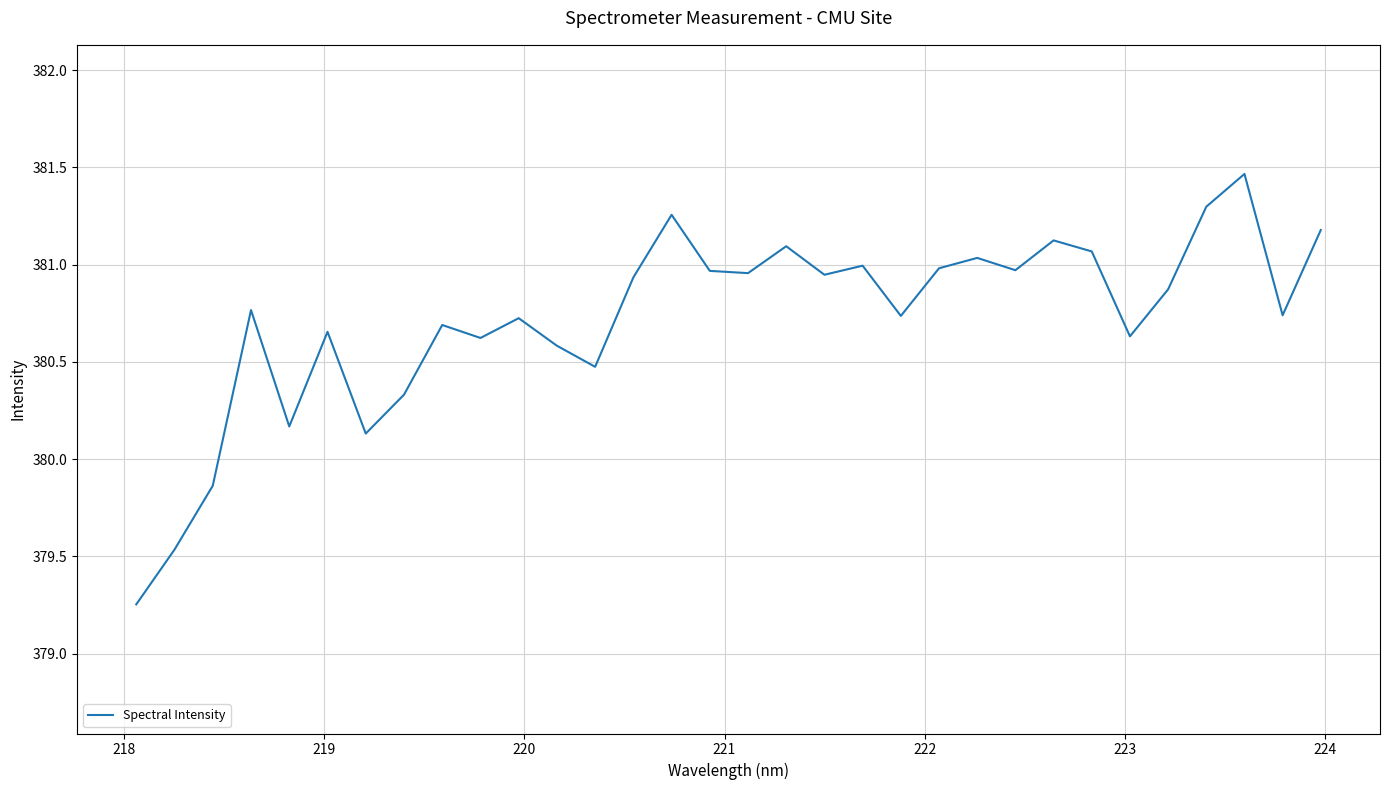

What is the average value?

380.7